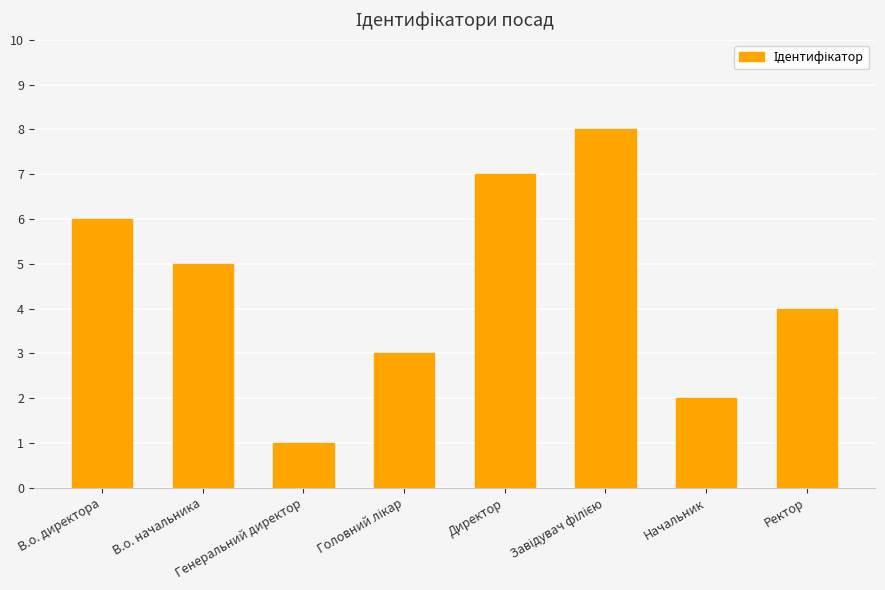

What is the greatest value displayed?

8